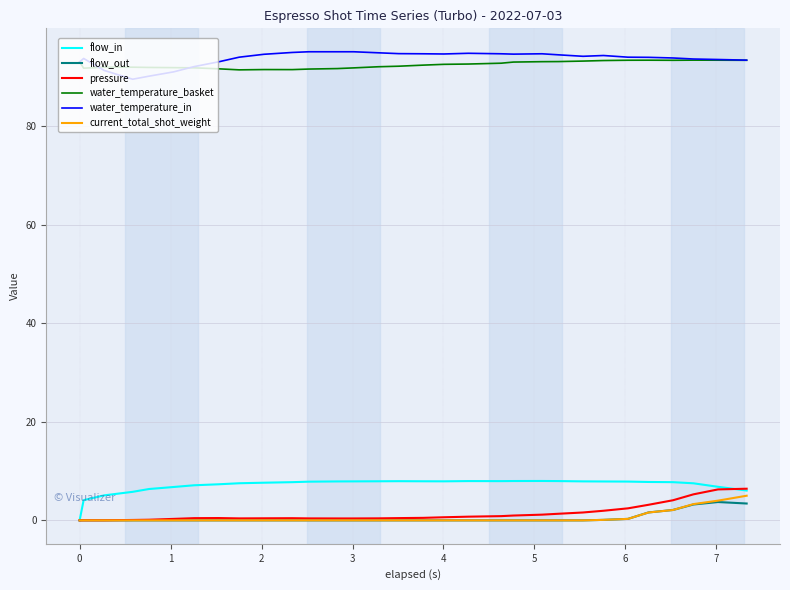

What is the maximum value shown in the chart?

95.1